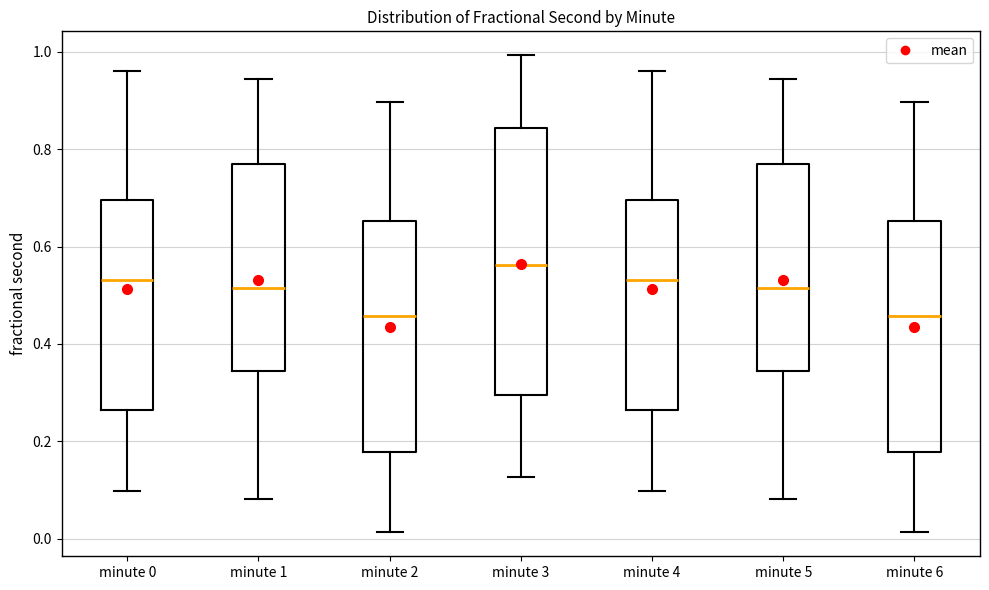

Which box is the tallest, from its lower edge to its upper edge?

minute 3